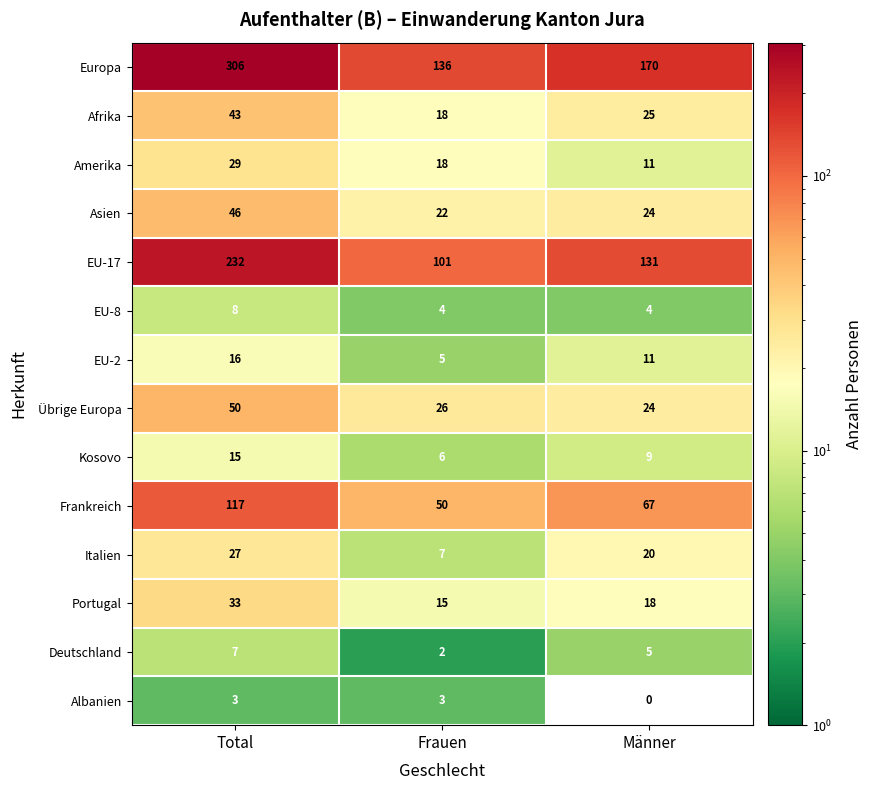

Which series changed the most between Total and Männer?

Europa